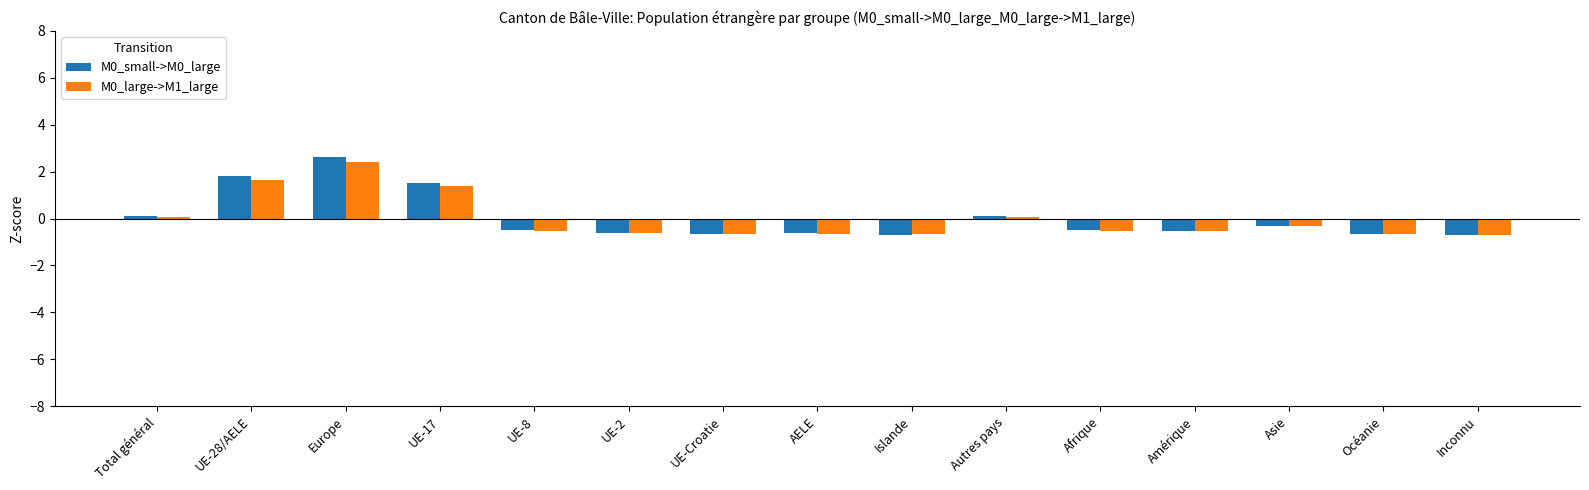

What is the value of the M0_large->M1_large bar at the 6th from the left?

-0.6